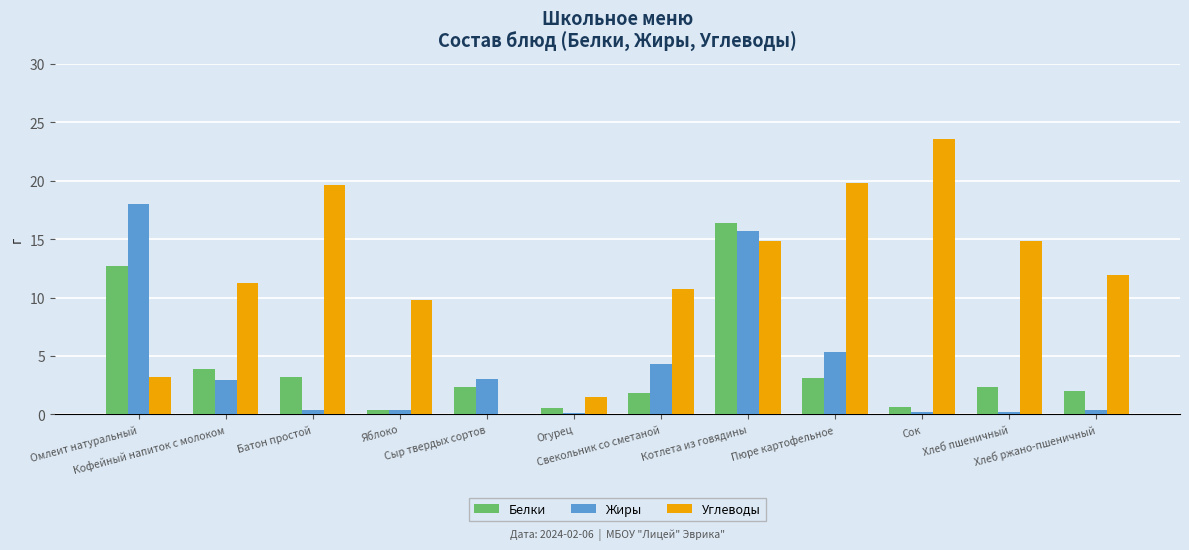

What is the highest value of the Углеводы series?

23.6